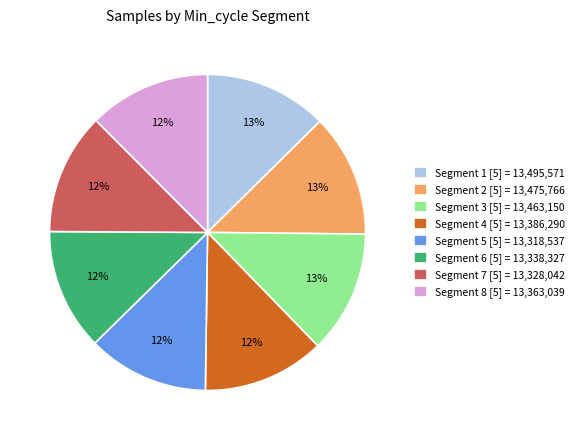

The Segment 4 [5] = 13,386,290 slice represents 23% of the pie. True or false?

False